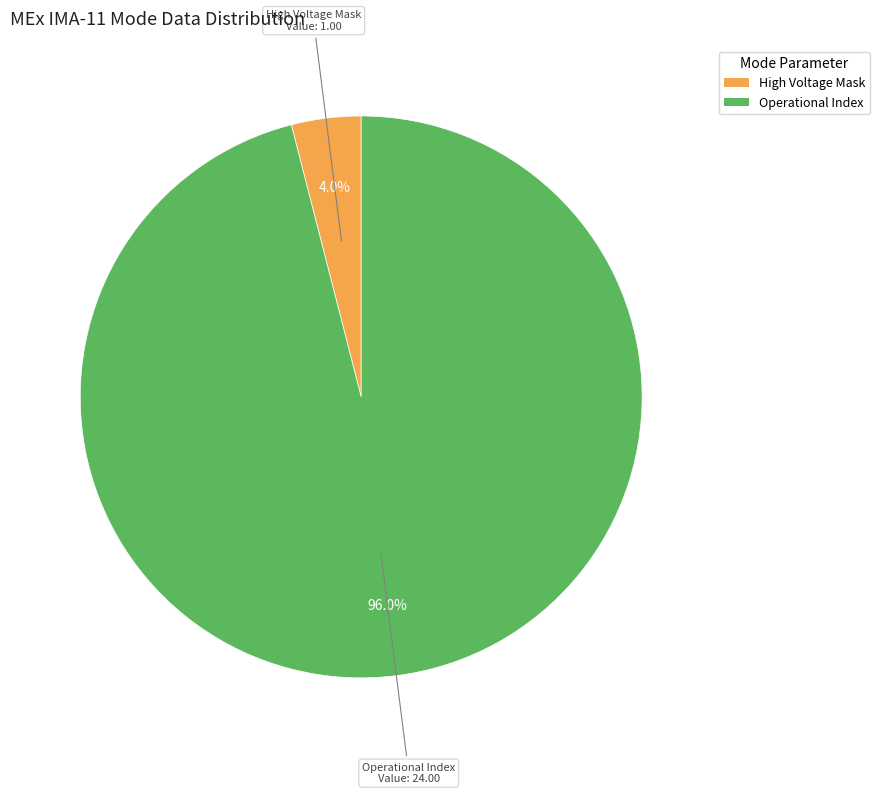

Does any single category account for the majority?

Yes